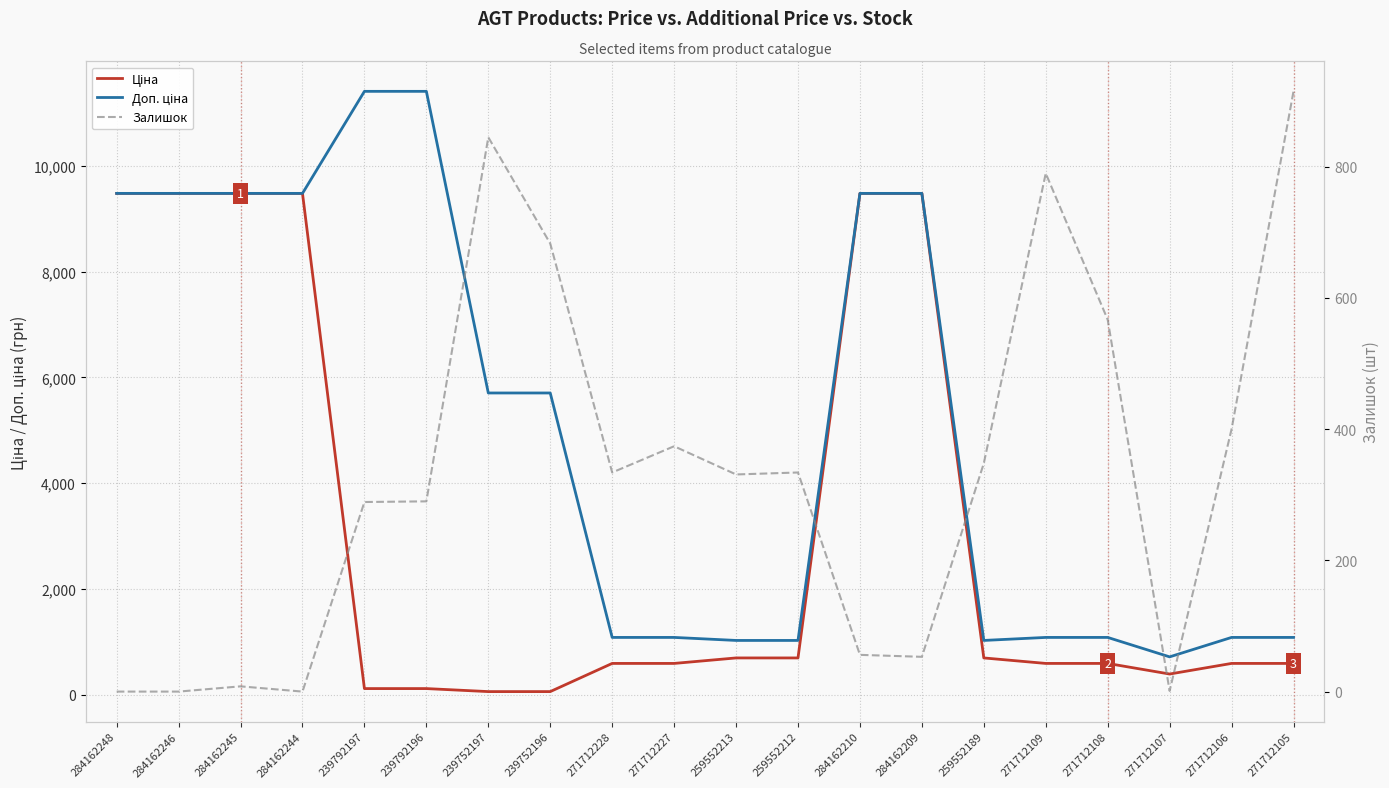

What is the difference between the maximum and minimum values in the Доп. ціна series?

10696.0